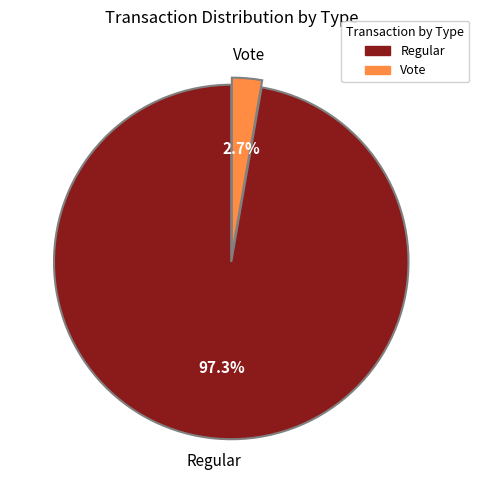

How much of the chart is everything except Vote?

97.3%